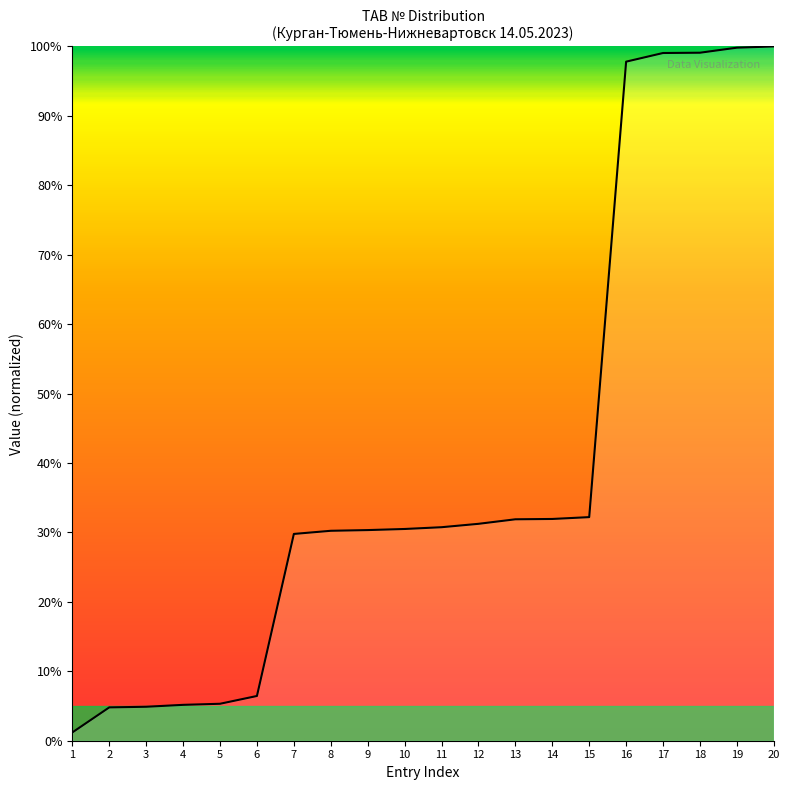

What is the change in value from 6 to 11?

+24.3